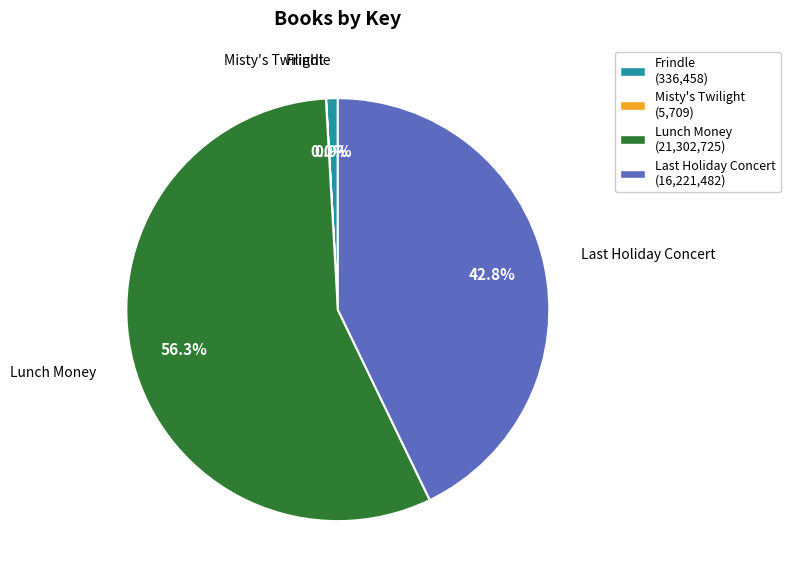

To the nearest percent, what is the average slice percentage?

25%